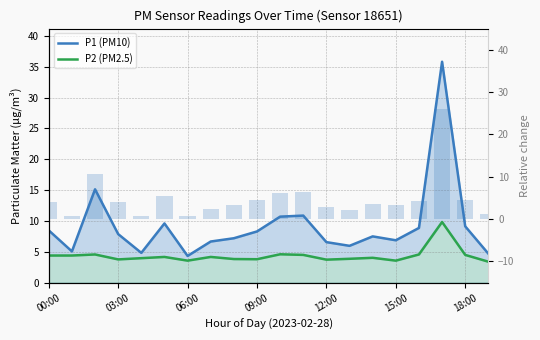

The P2 (PM2.5) series shows 7.6 at 06:00. True or false?

False